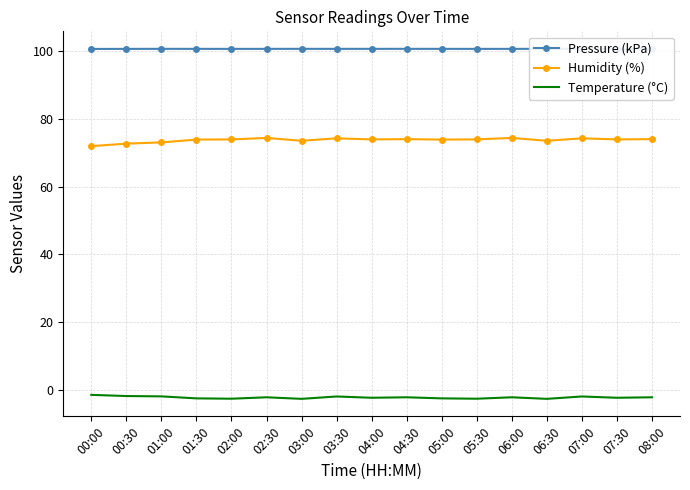

How many lines are shown in the chart?

3